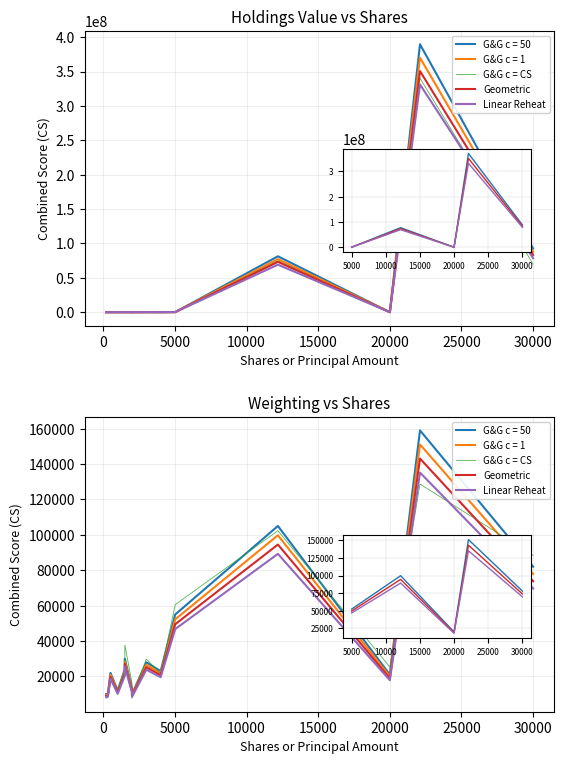

True or false: Geometric has a value of 143100.0 at 13.

True